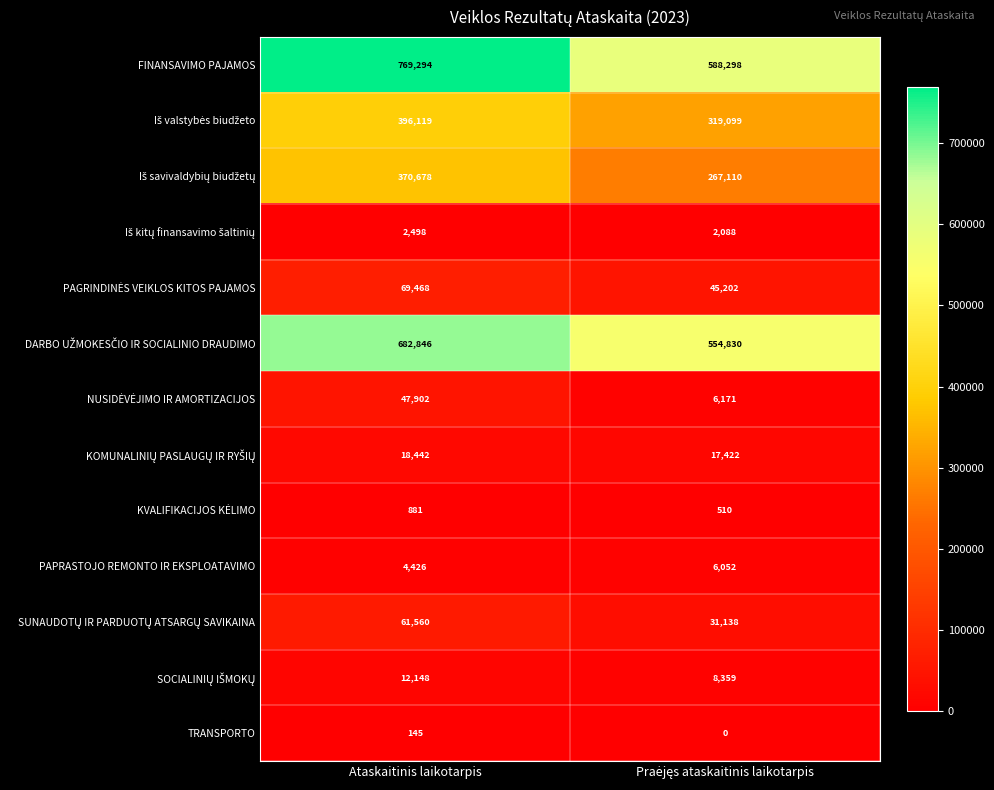

Which category has the highest value across all series?

Ataskaitinis laikotarpis